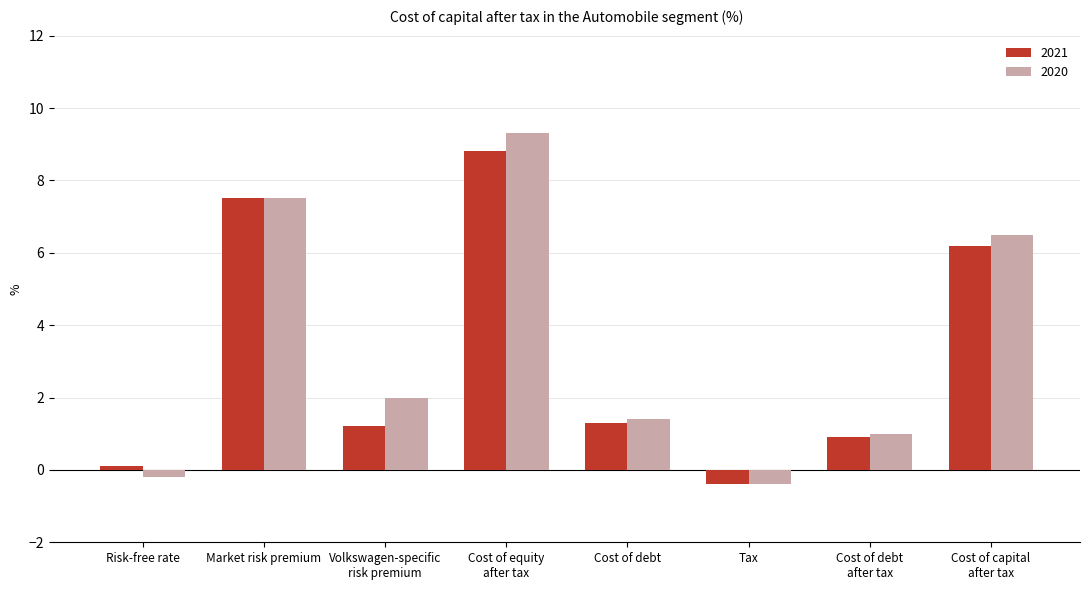

What is the difference between the 2021 values at Tax and Cost of debt?

1.7